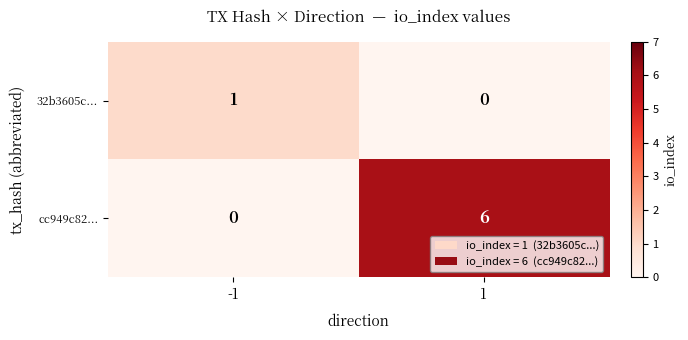

The value of 32b3605c... at -1 is 2. True or false?

False